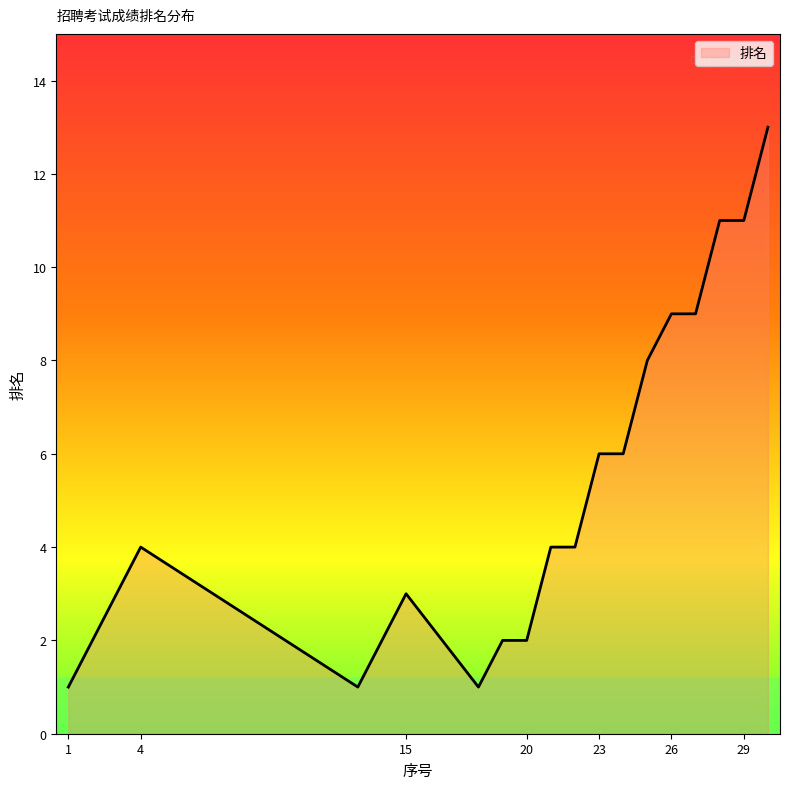

What is the difference between the maximum and minimum values?

12